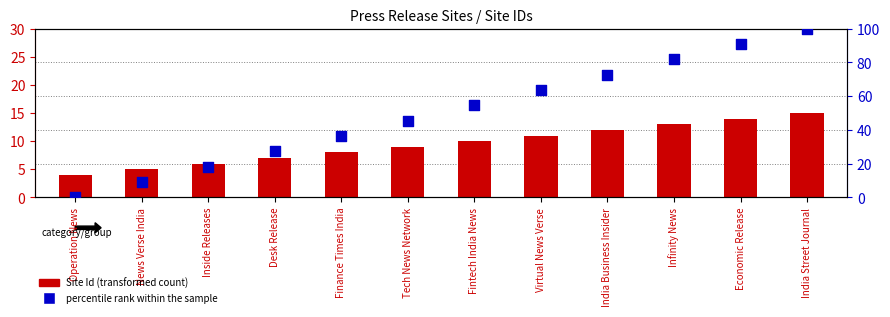

Which series contains the lowest Y value?

percentile rank within the sample